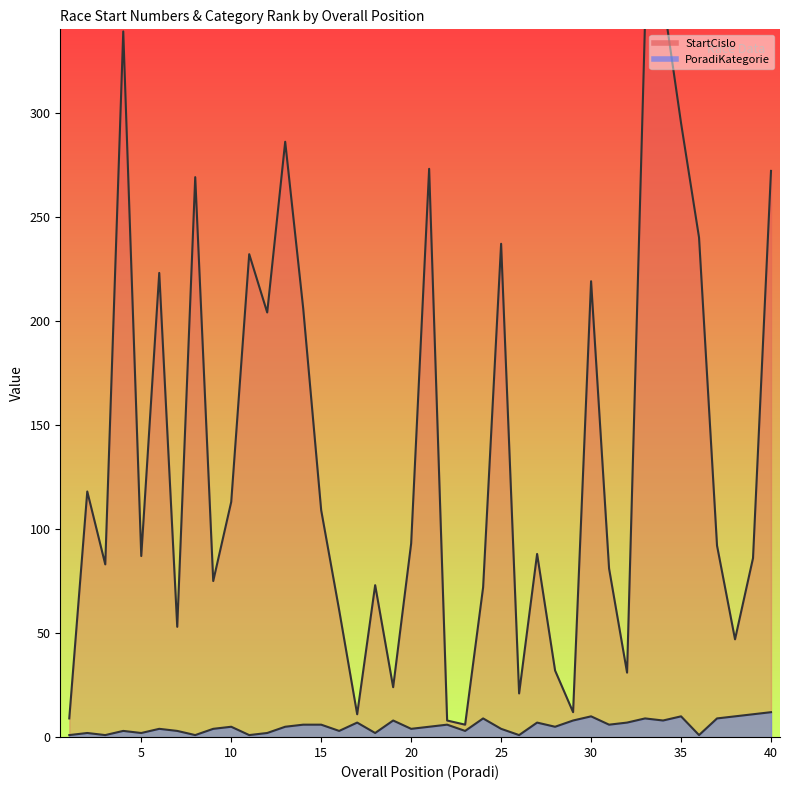

Rank the series by their average value, from lowest to highest.

PoradiKategorie, StartCislo